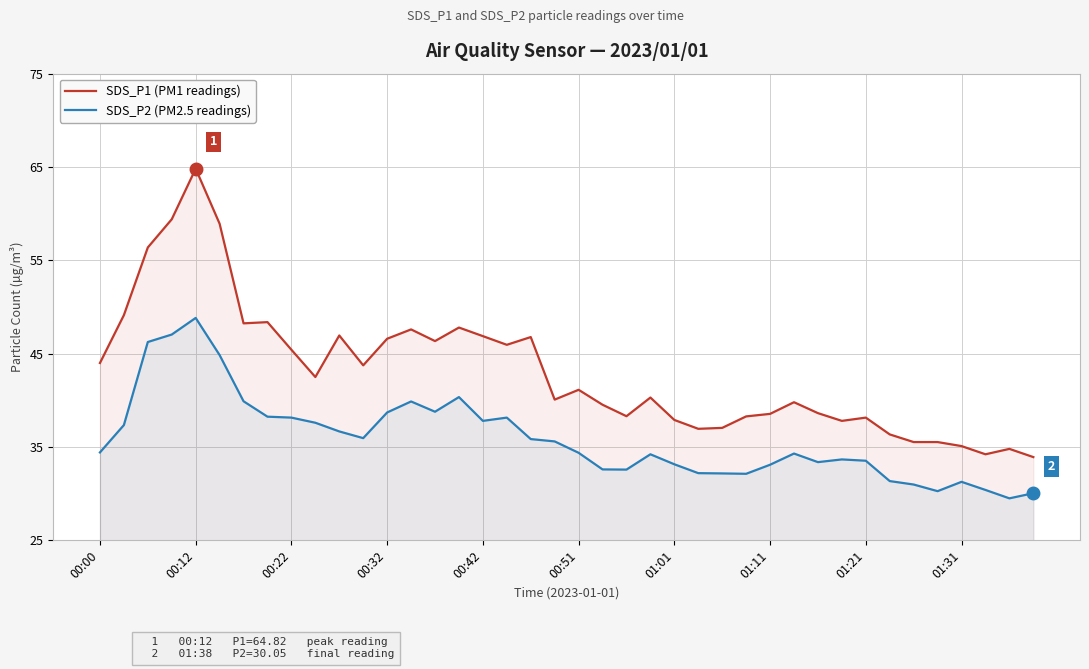

What are all the series names shown in the legend?

SDS_P1 (PM1 readings), SDS_P2 (PM2.5 readings)